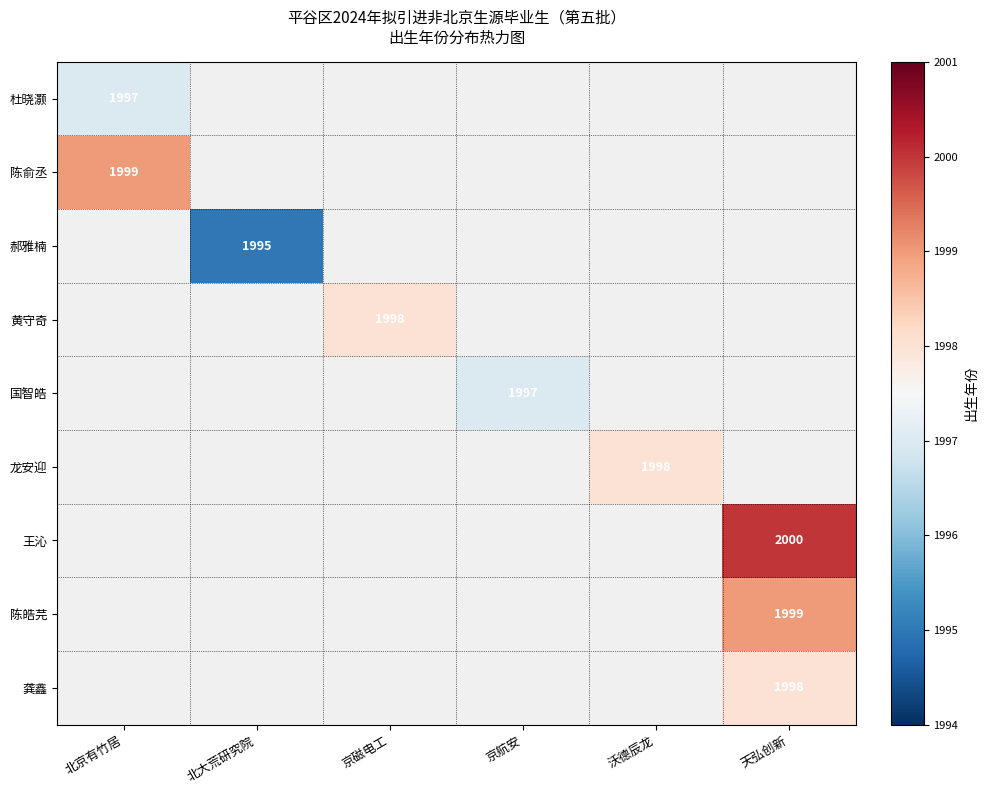

How many categories are shown in the chart?

6